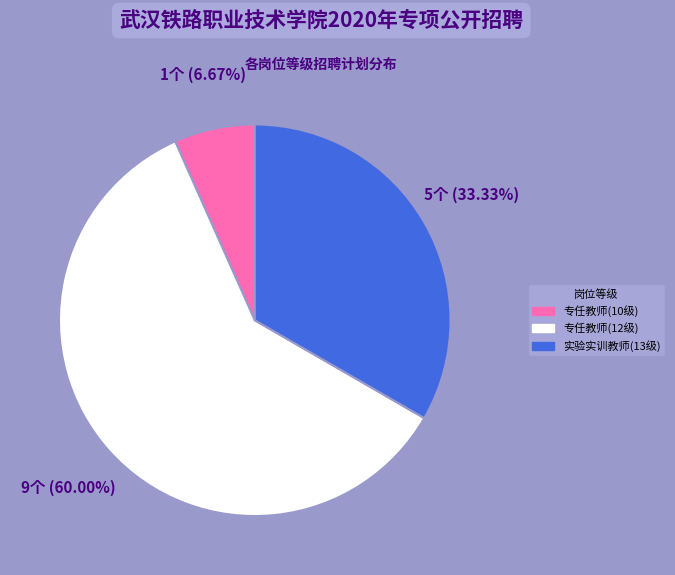

How many slices are in this pie chart?

3